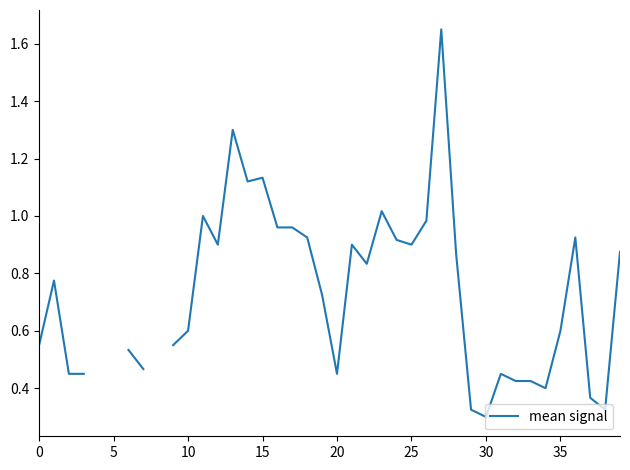

Is this an area chart (filled region under the line)?

No